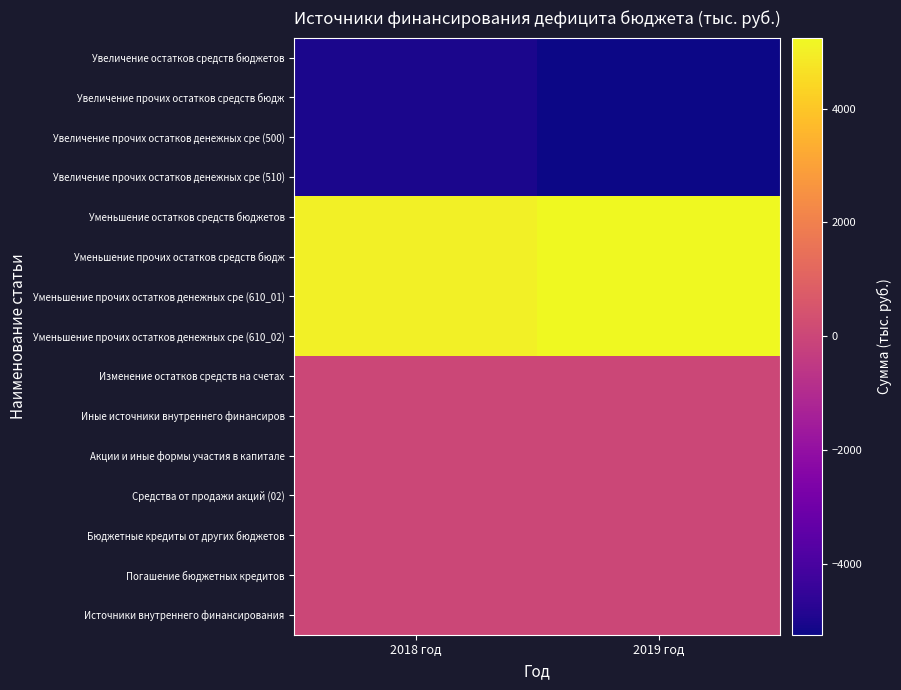

Which series has the largest total across all categories?

Уменьшение остатков средств бюджетов